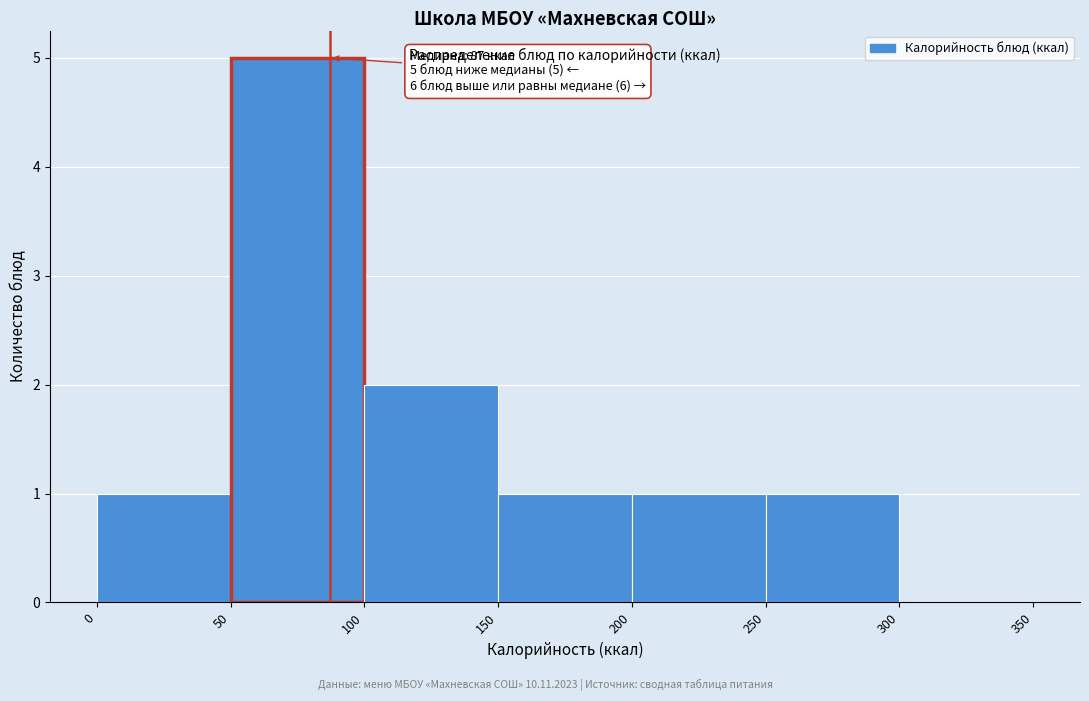

Which range on the x-axis has the tallest bar?

50 to 100